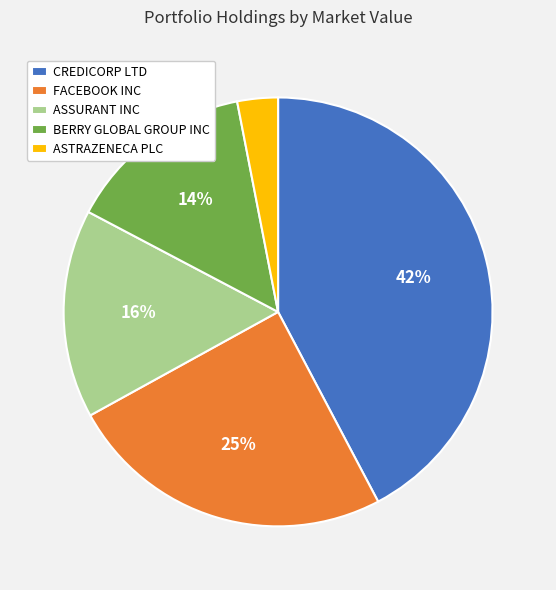

What percentage is the ASSURANT INC slice, to the nearest percent?

16%